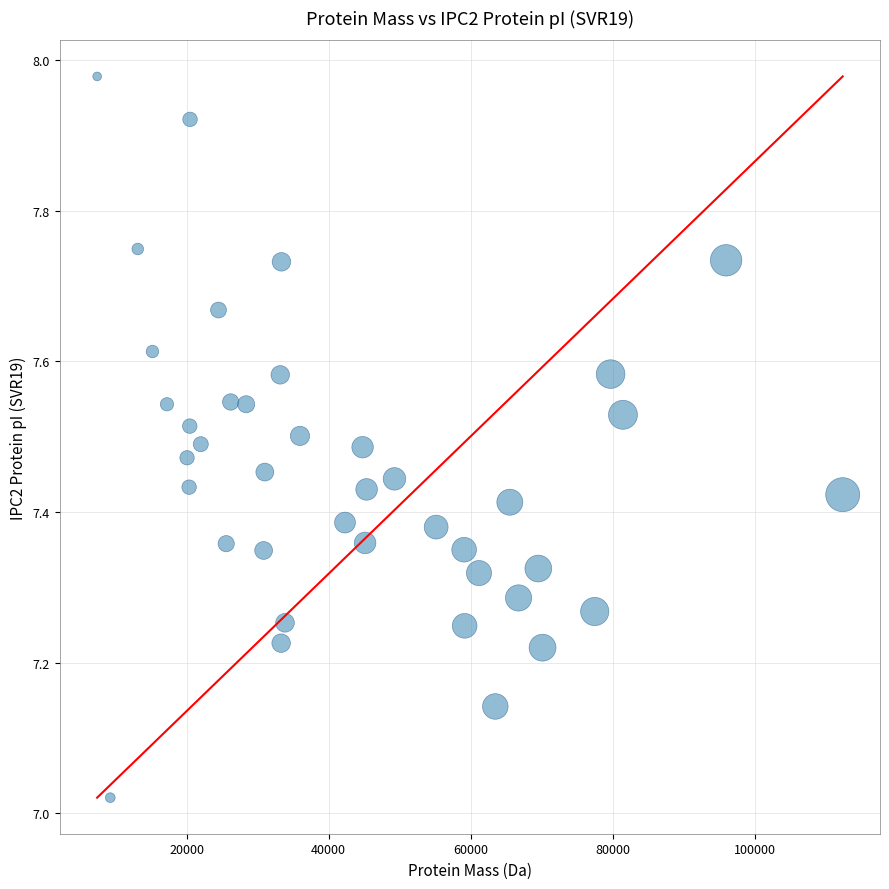

What is the range of X values (max minus min)?

105014.3